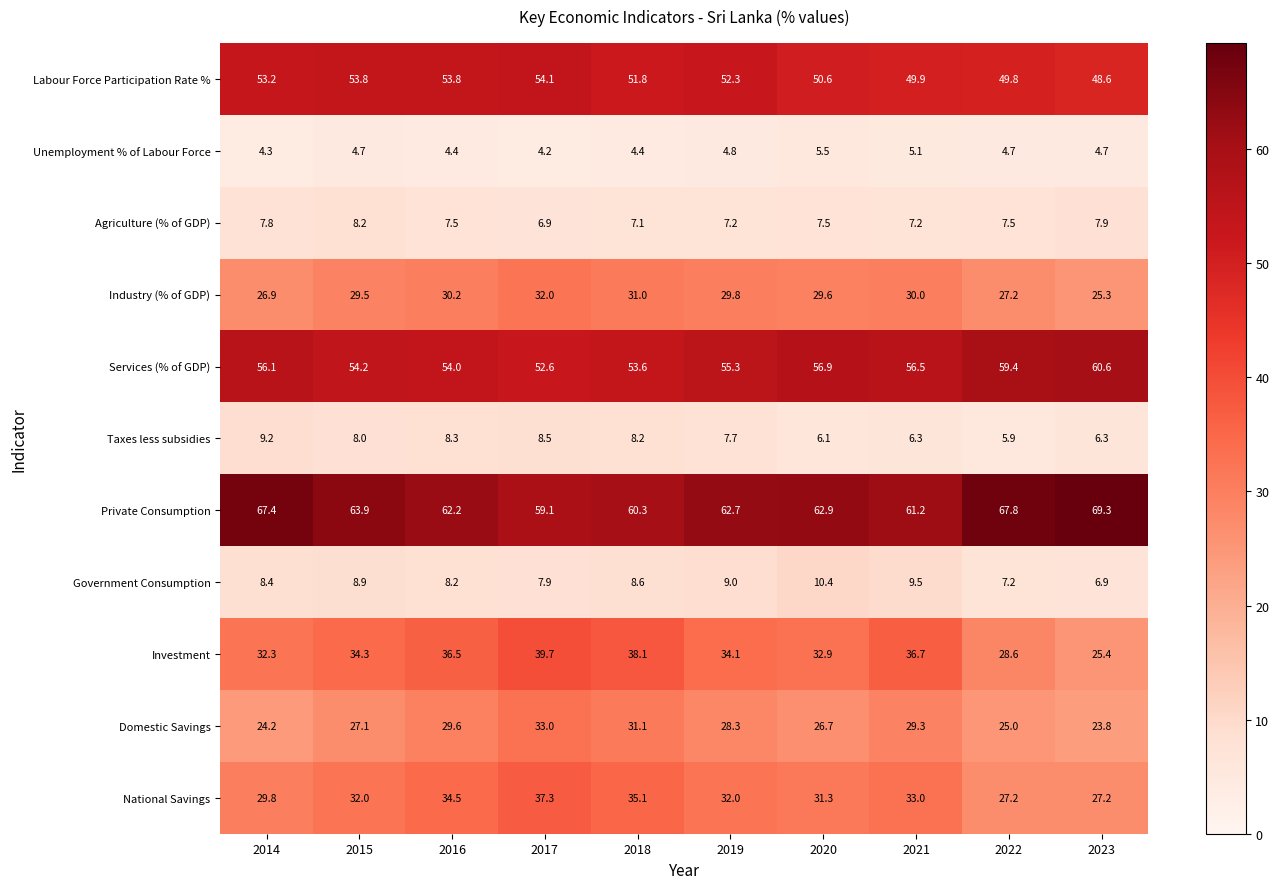

What is the difference between the second highest and minimum values in the Industry (% of GDP) series?

5.7